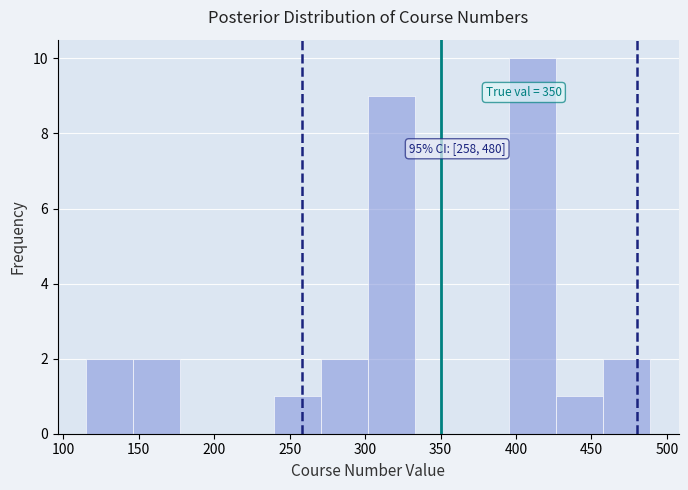

Which range on the x-axis has the tallest bar?

395 to 425